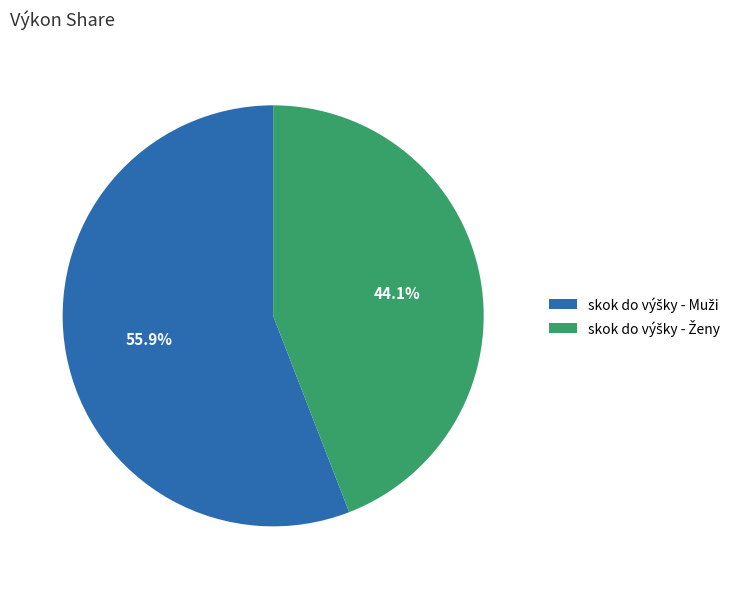

Is there a majority slice in this chart?

Yes